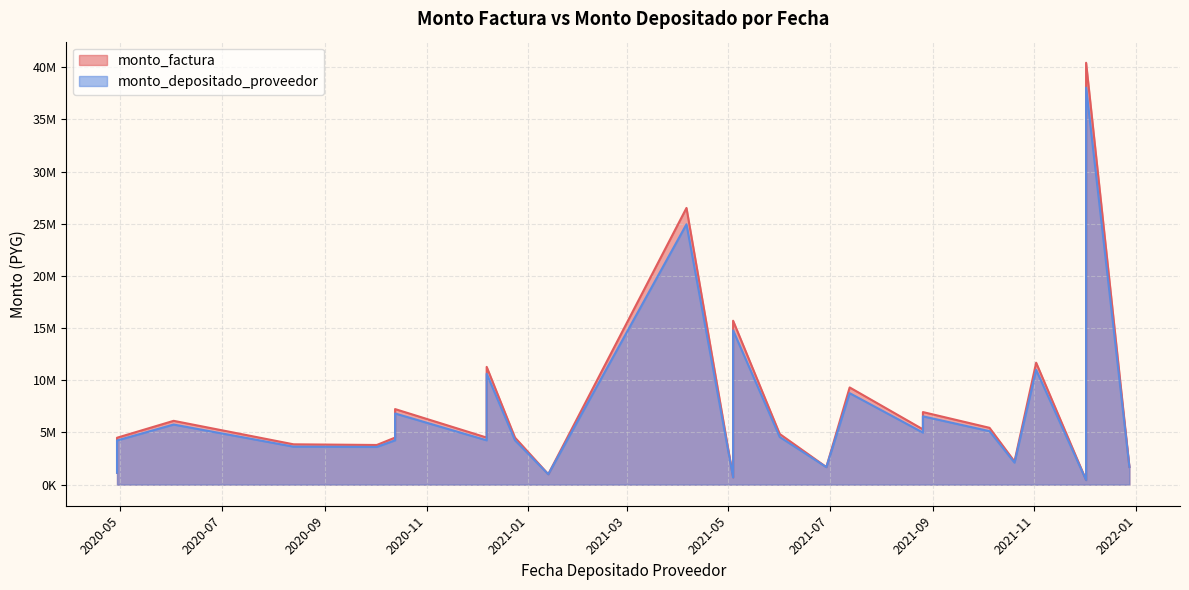

True or false: monto_depositado_proveedor and monto_factura intersect in this chart.

False